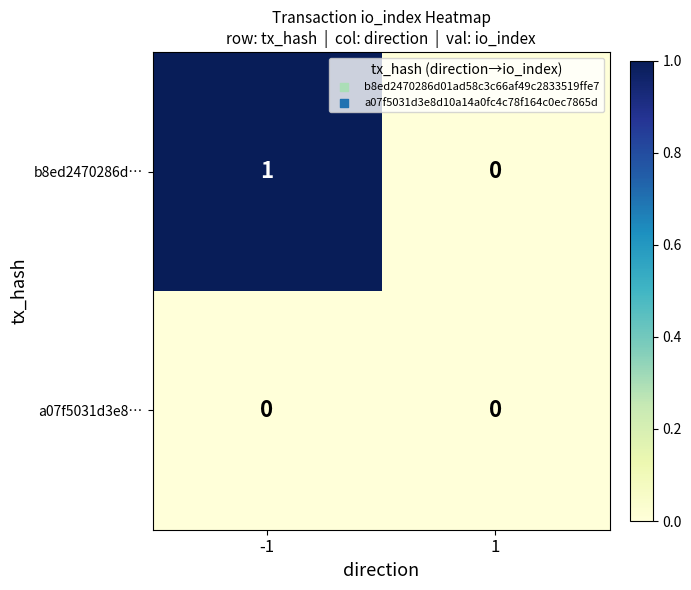

At -1, list the series in order from largest to smallest.

b8ed2470286d…, a07f5031d3e8…